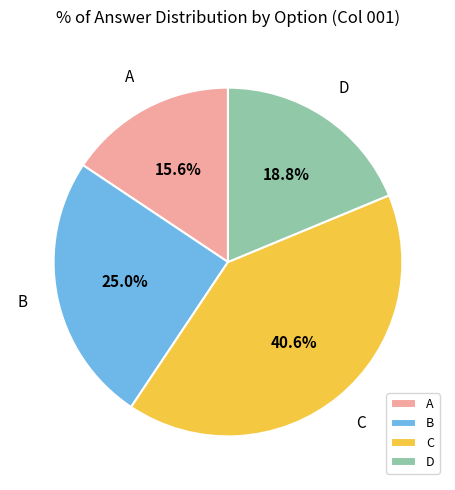

How much of the chart is everything except C?

59.4%